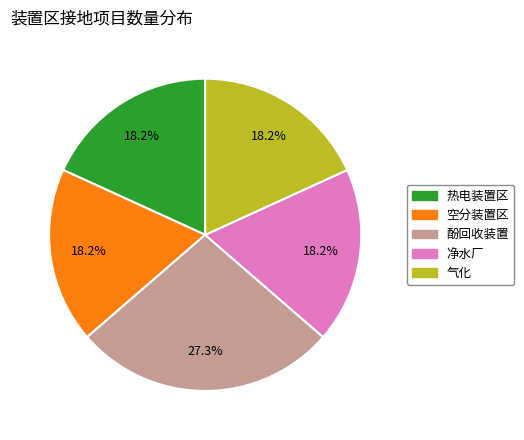

Does 热电装置区 represent more than half of the total?

No